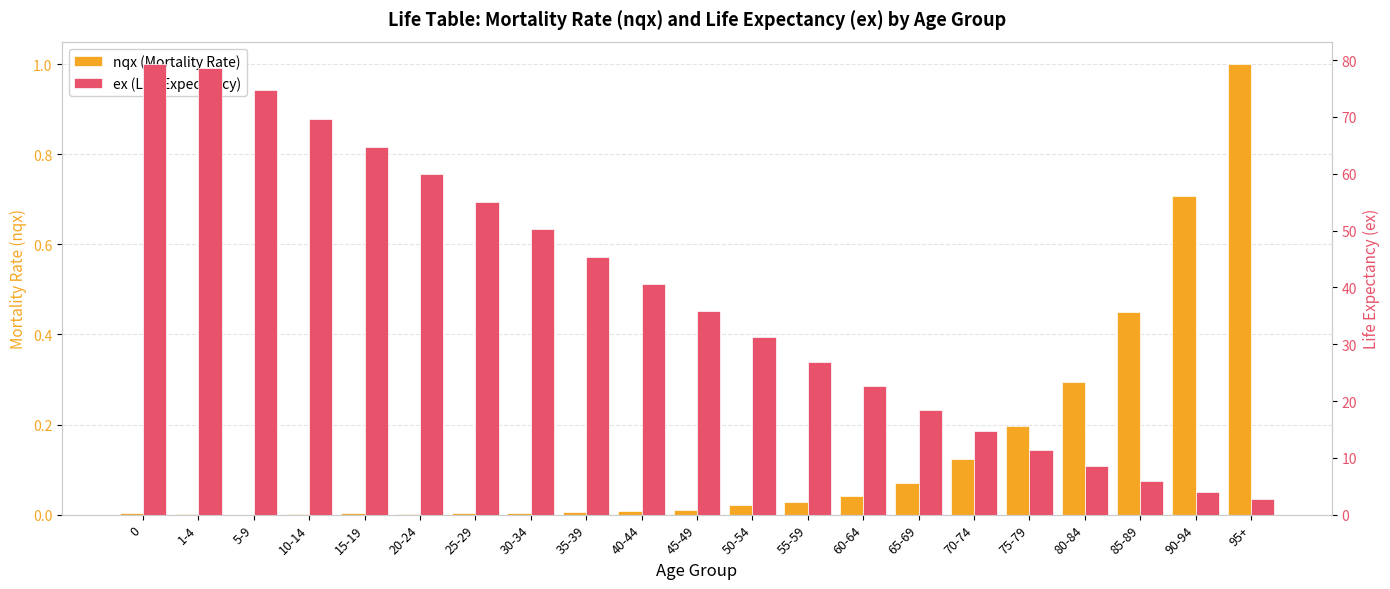

How many bars are there in total?

42